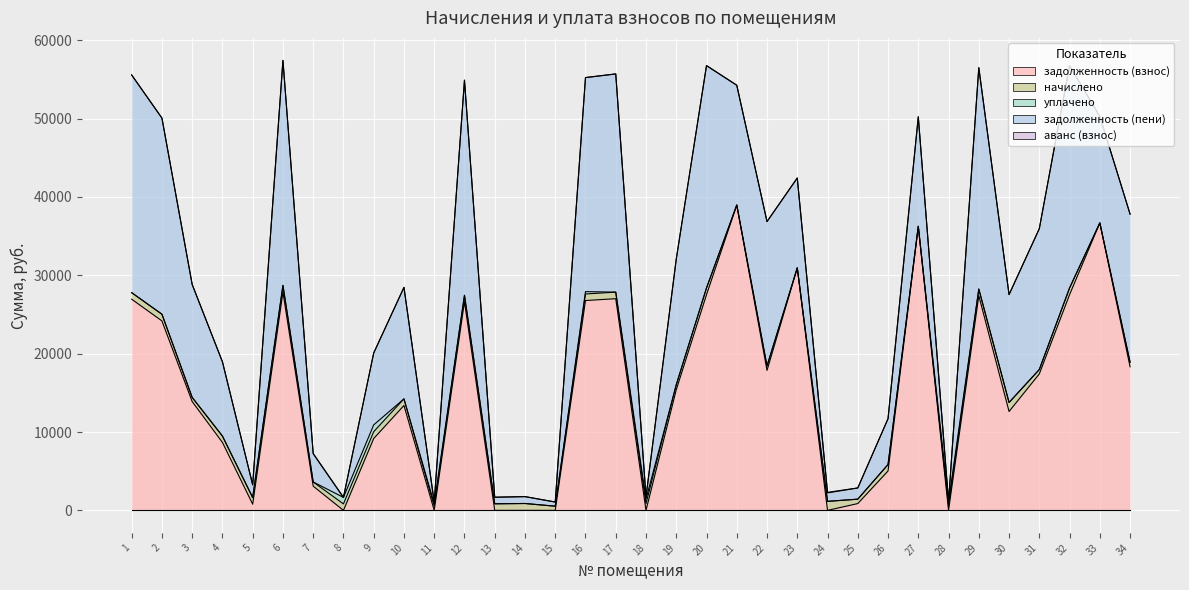

How many categories are shown in the chart?

34